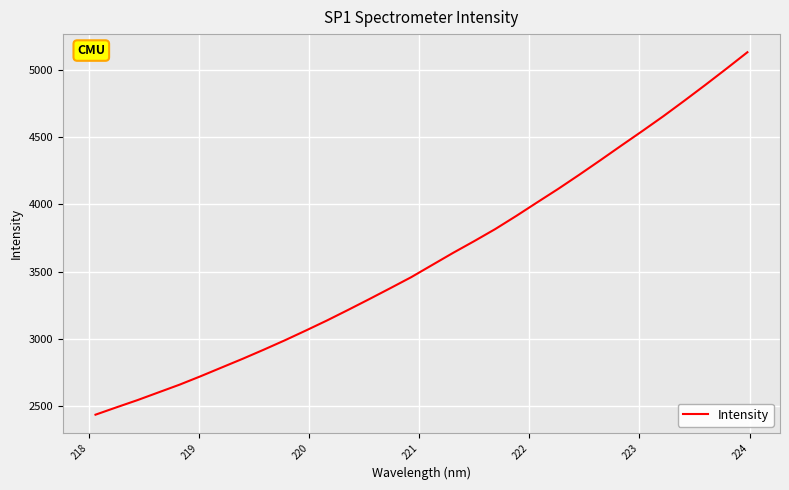

What is the minimum value shown in the chart?

2436.5